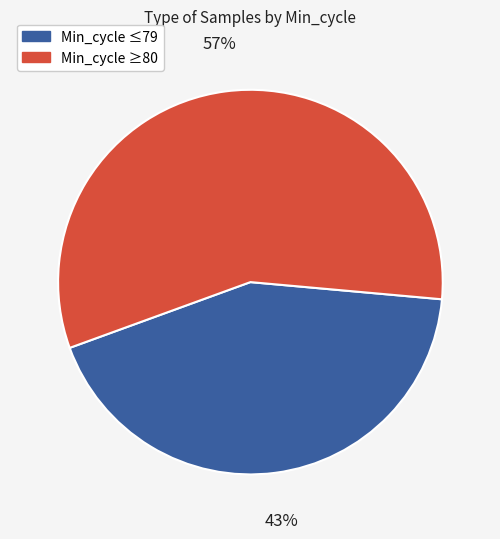

Is there any slice that represents more than half of the pie?

Yes